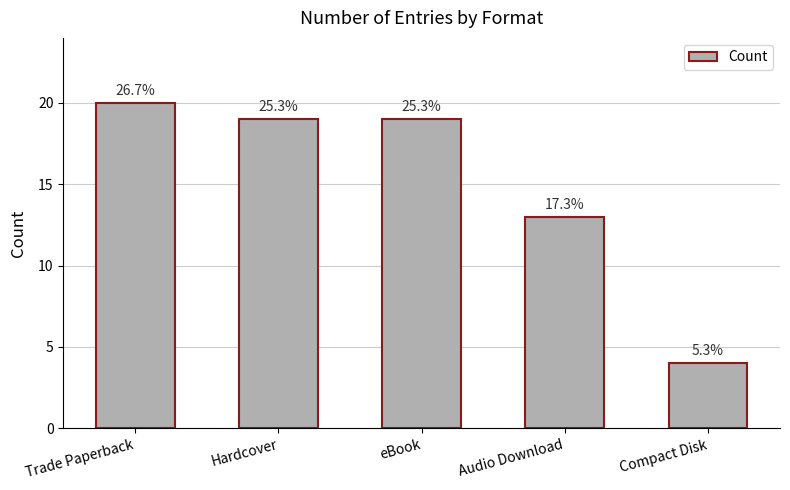

Between eBook and Audio Download, which is larger?

eBook